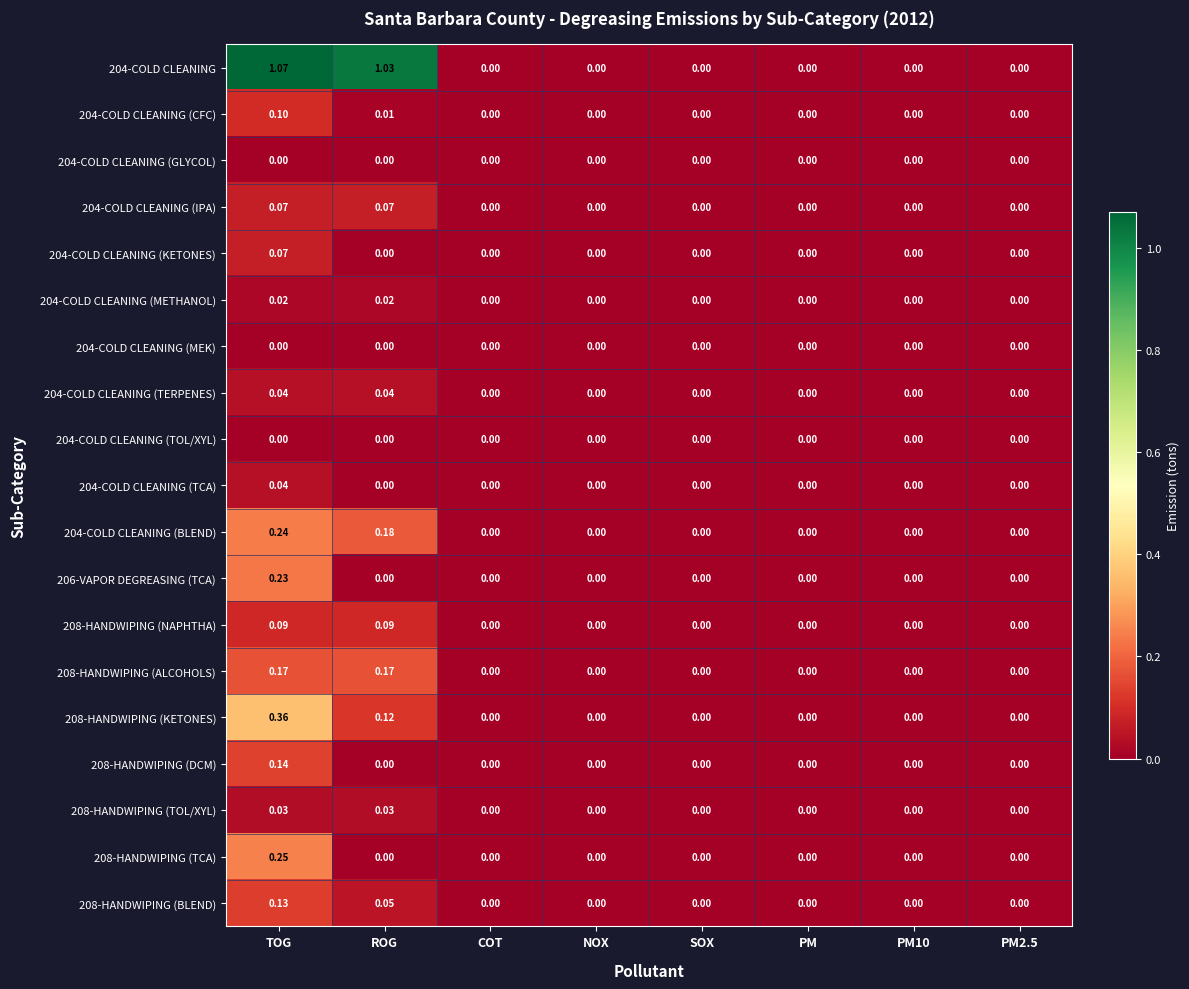

Is the value of 208-HANDWIPING (TCA) at NOX greater than the value of 204-COLD CLEANING (CFC) at ROG?

No